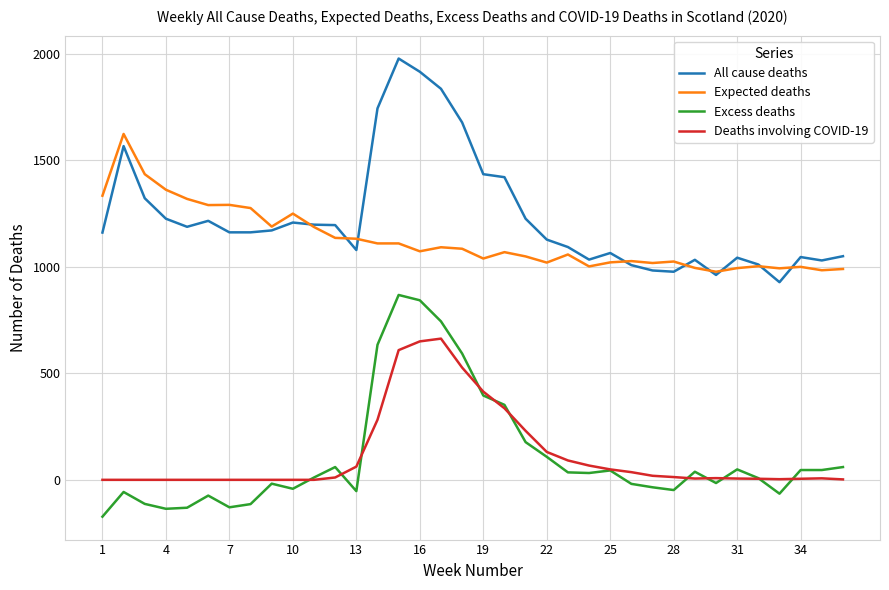

Which series has the largest total across all categories?

All cause deaths